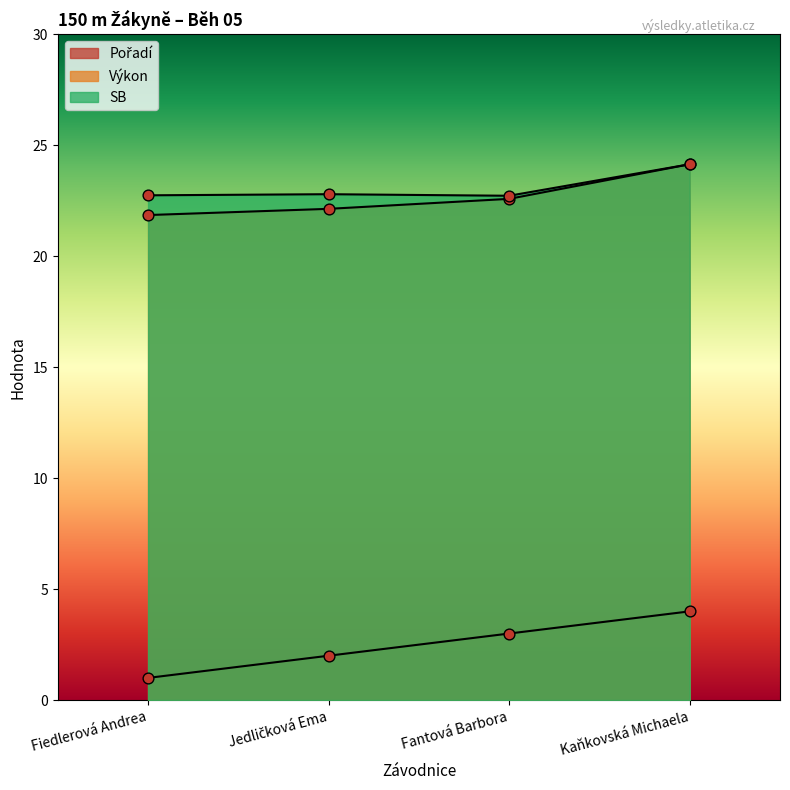

At which category is the sum across all series the highest?

Kaňkovská Michaela